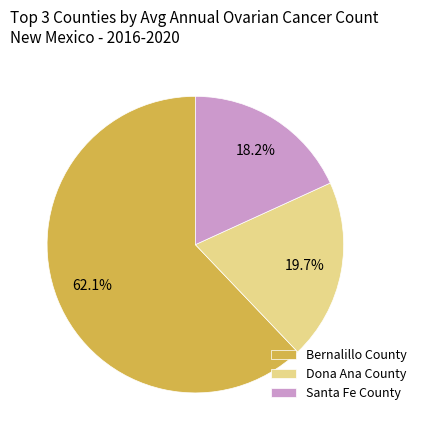

Is Dona Ana County the majority of the pie?

No